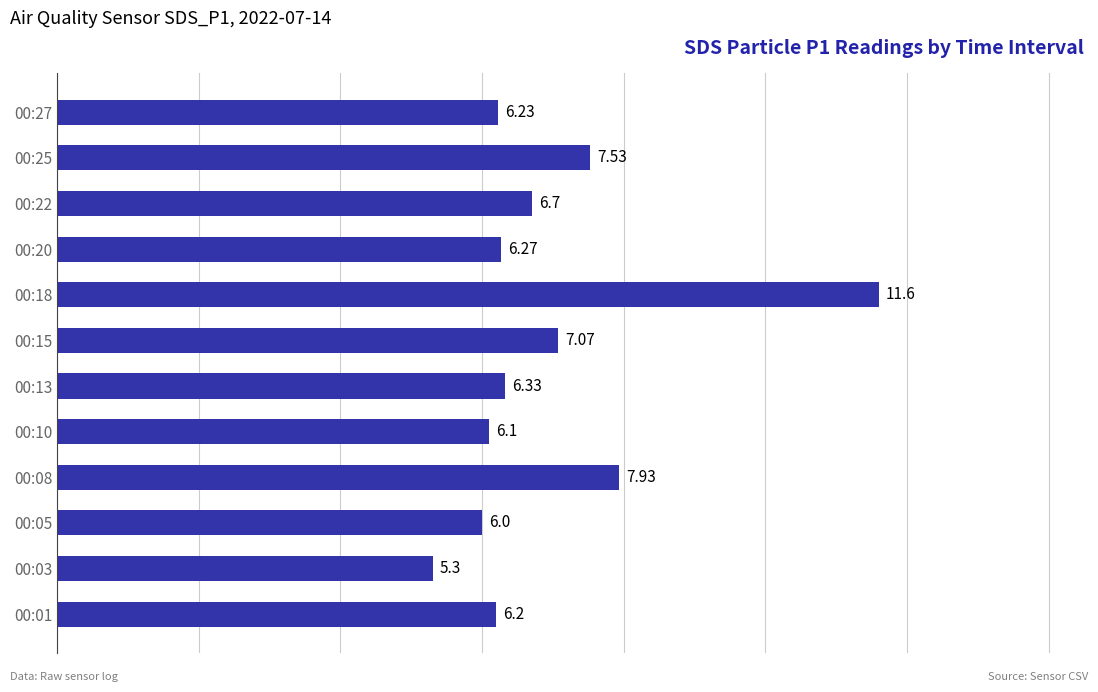

Approximately how many times larger is the value at 00:13 compared to 00:15?

0.9